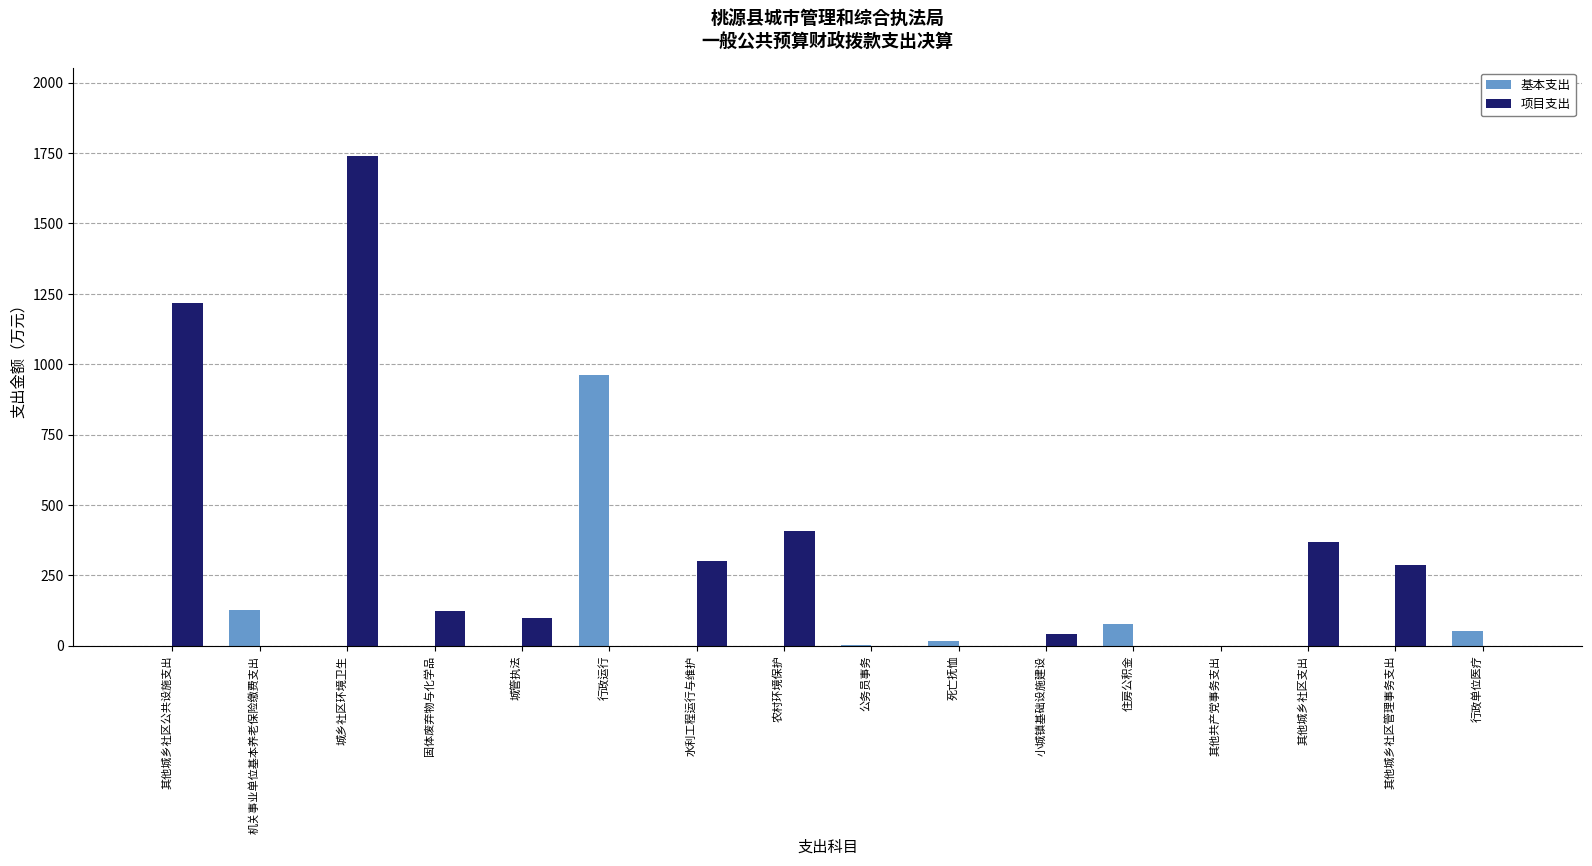

Which category has the highest value in the 基本支出 series?

行政运行